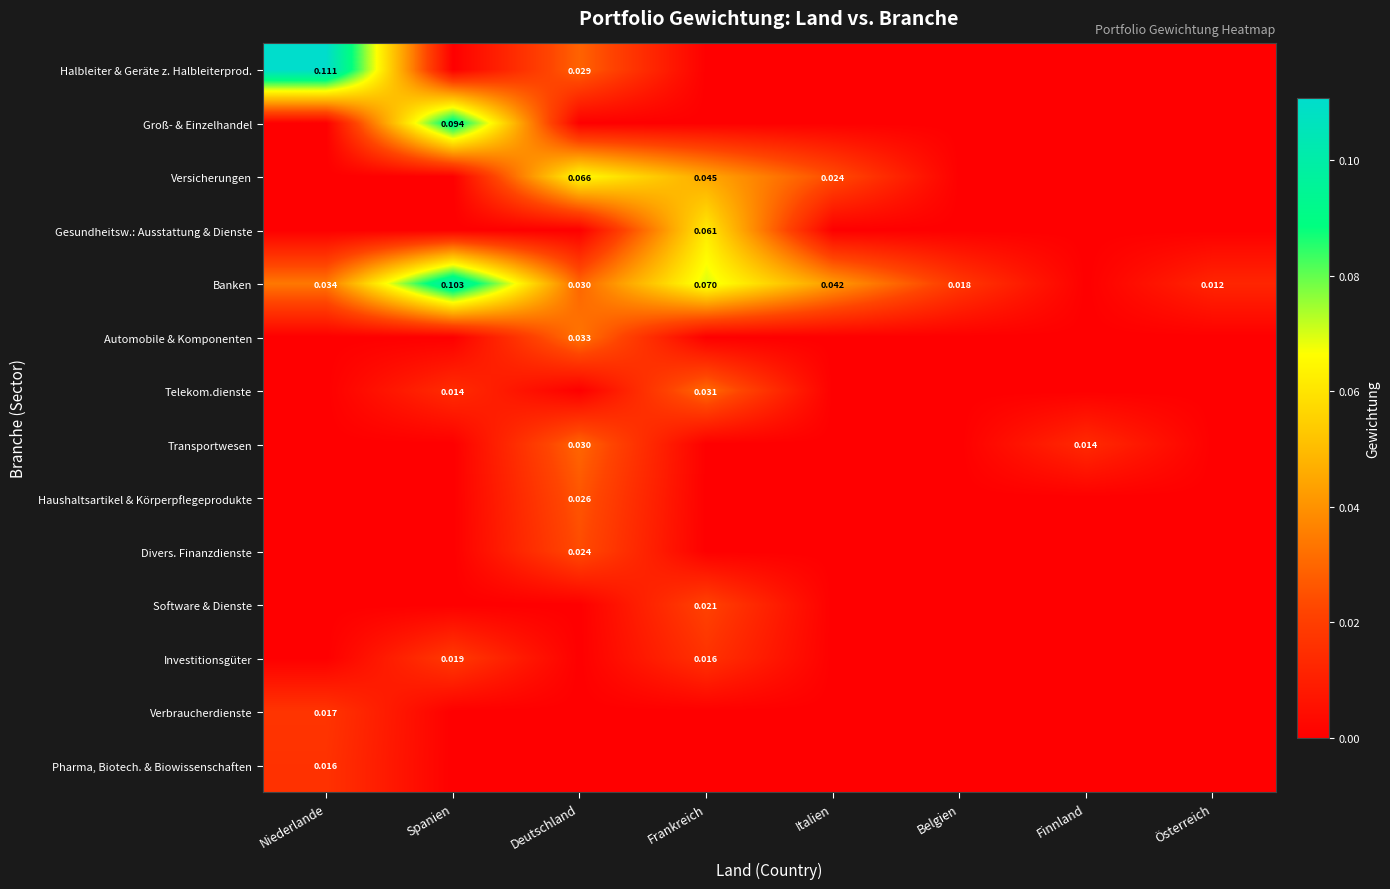

How many values in Groß- & Einzelhandel are above zero?

1